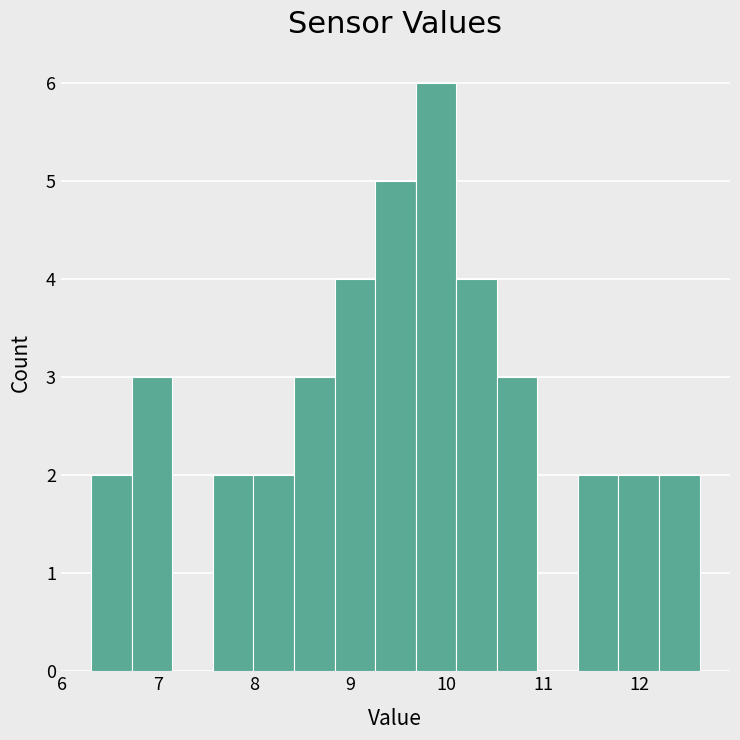

Reading left to right, transcribe this chart: for each bar, give the range it covers on the x-axis and its height. Neither the bar edges nor the heights are printed on the chart, so give them approximately, as read against the axes.

6.3 to 6.7: 2
6.7 to 7.1: 3
7.1 to 7.6: 0
7.6 to 8.0: 2
8.0 to 8.4: 2
8.4 to 8.8: 3
8.8 to 9.3: 4
9.3 to 9.7: 5
9.7 to 10.1: 6
10.1 to 10.5: 4
10.5 to 10.9: 3
10.9 to 11.4: 0
11.4 to 11.8: 2
11.8 to 12.2: 2
12.2 to 12.6: 2